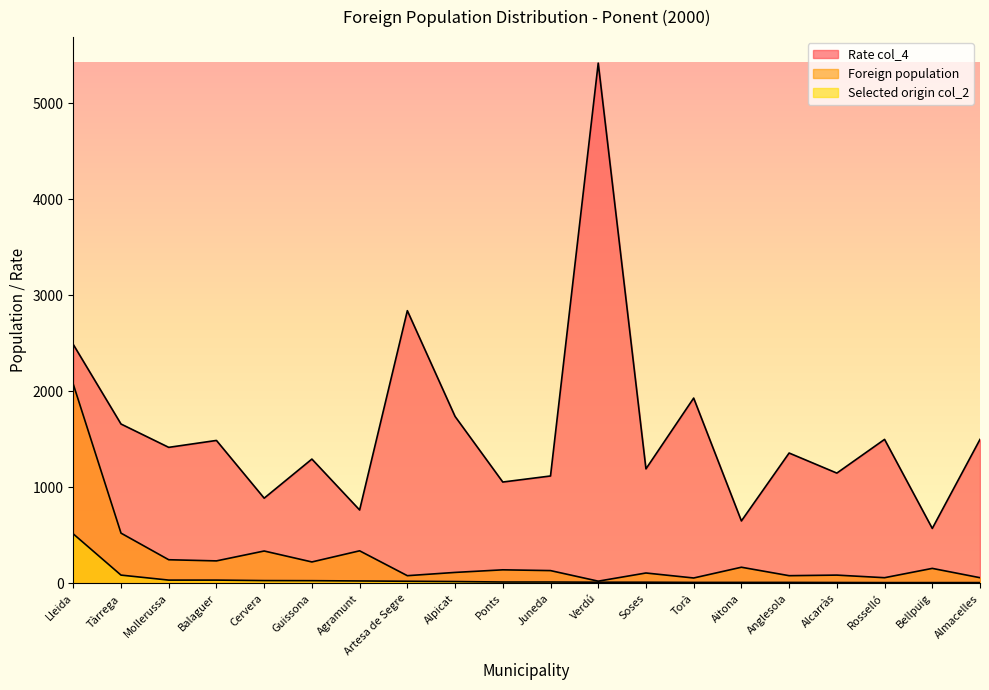

Which series changed the most between Ponts and Anglesola?

Rate col_4